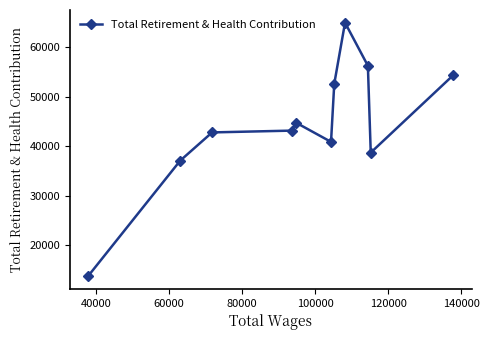

True or false: there are more than 1 points higher than both neighbors.

True